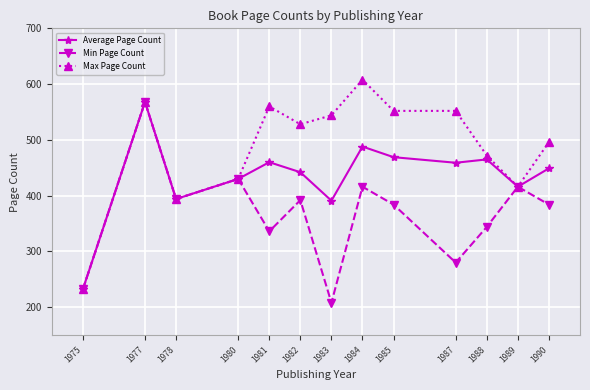

Where is the first local minimum for Min Page Count?

1978